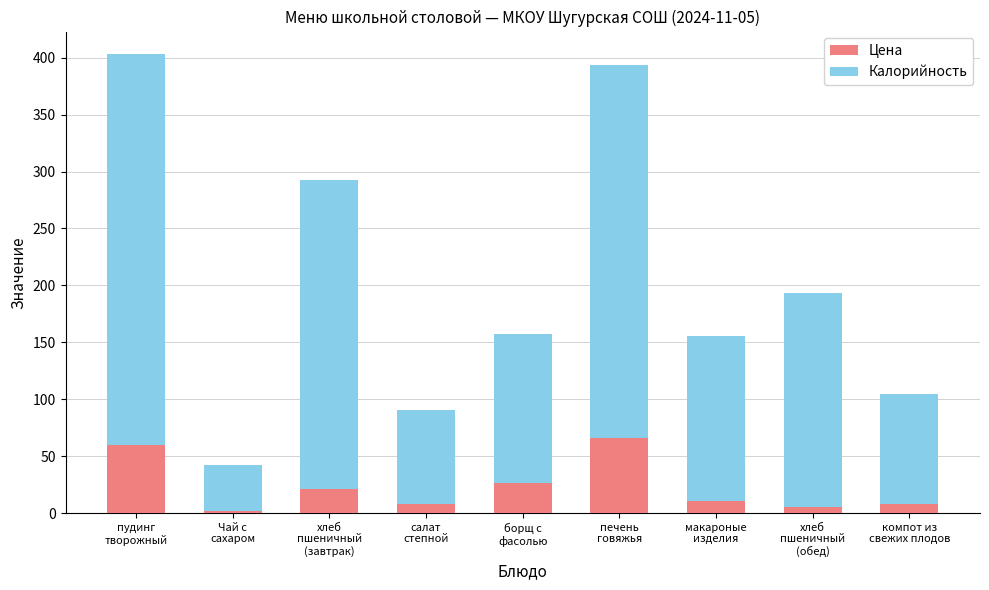

What is the average value of the Цена series?

23.0